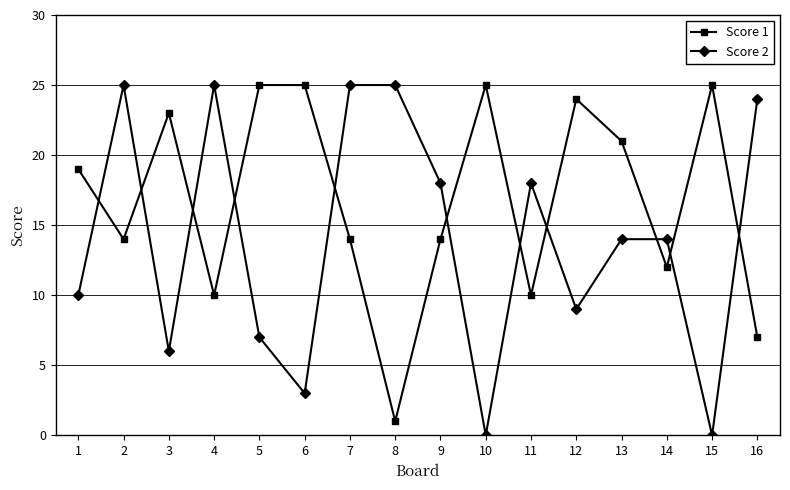

List the series in order of their overall mean, lowest first.

Score 2, Score 1